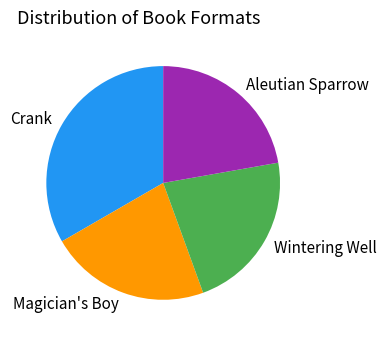

Does Aleutian Sparrow account for over 50% of the chart?

No